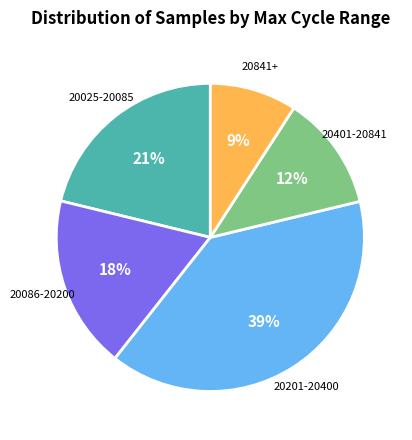

Is there a majority slice in this chart?

No